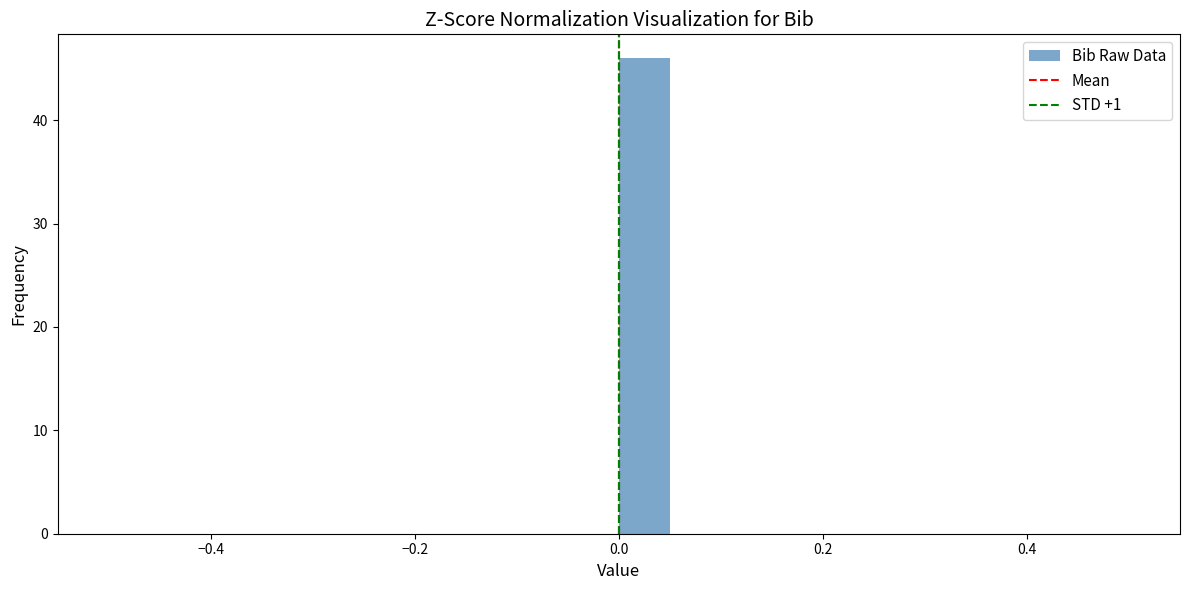

Read against the x-axis, roughly where is the centre of the tallest bar?

0.02